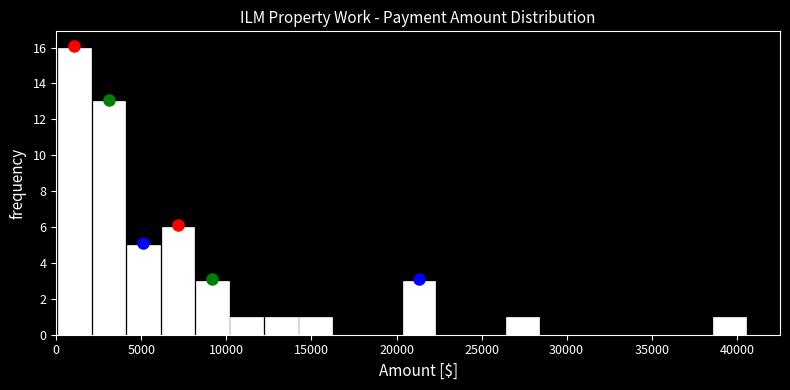

Reading left to right, list every bar in this chart as the range it spans on the x-axis followed by its height. Neither the bar edges nor the heights are printed on the chart, so give them approximately, as read against the axes.

0 to 2000: 16
2000 to 4000: 13
4000 to 6000: 5
6000 to 8000: 6
8000 to 10000: 3
10000 to 12000: 1
12000 to 14000: 1
14000 to 16500: 1
16500 to 18500: 0
18500 to 20500: 0
20500 to 22500: 3
22500 to 24500: 0
24500 to 26500: 0
26500 to 28500: 1
28500 to 30500: 0
30500 to 32500: 0
32500 to 34500: 0
34500 to 36500: 0
36500 to 38500: 0
38500 to 40500: 1